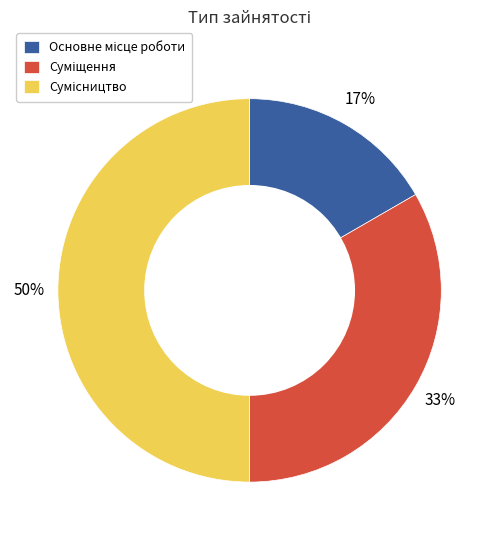

To the nearest percent, what is the average slice percentage?

33%